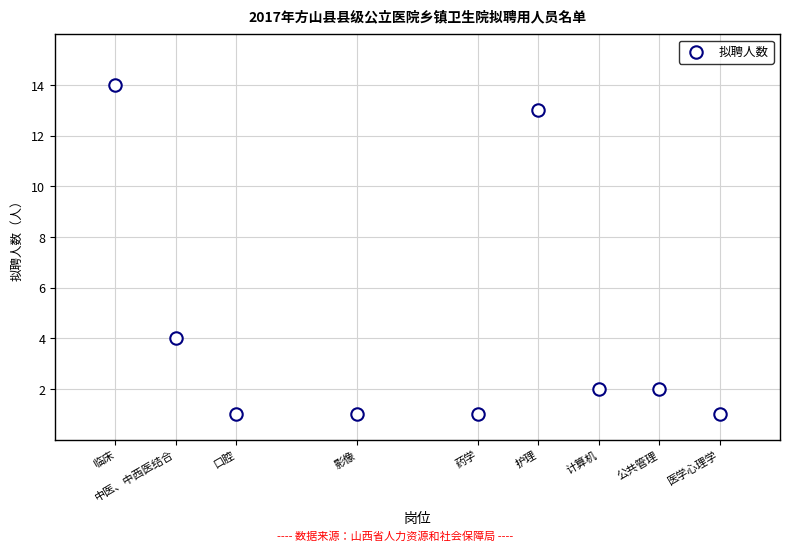

What is the average Y value?

4